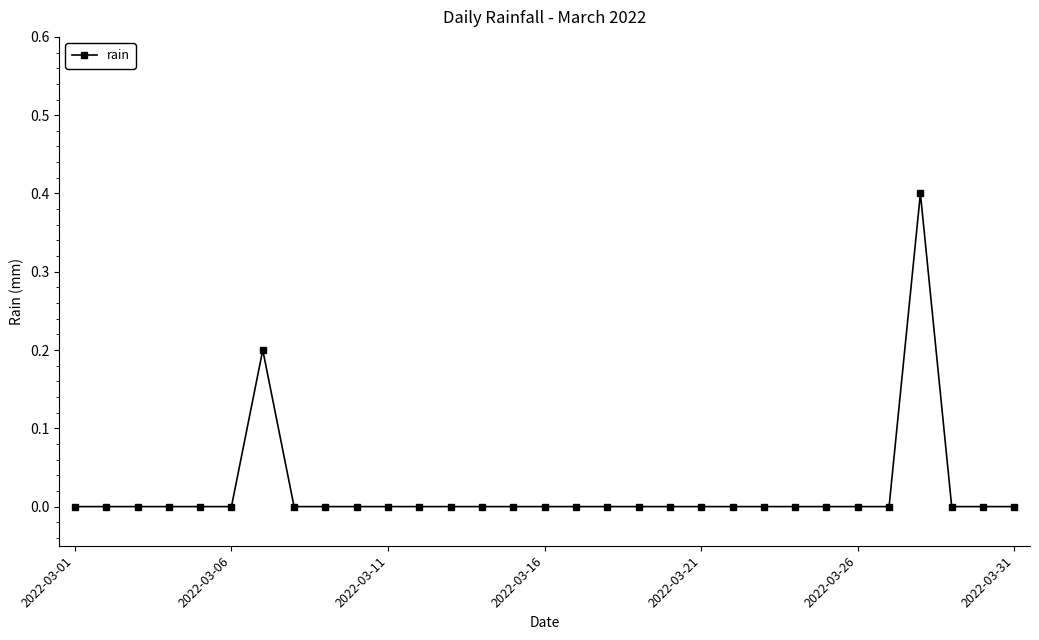

True or false: there are more than 0 points higher than both neighbors.

True